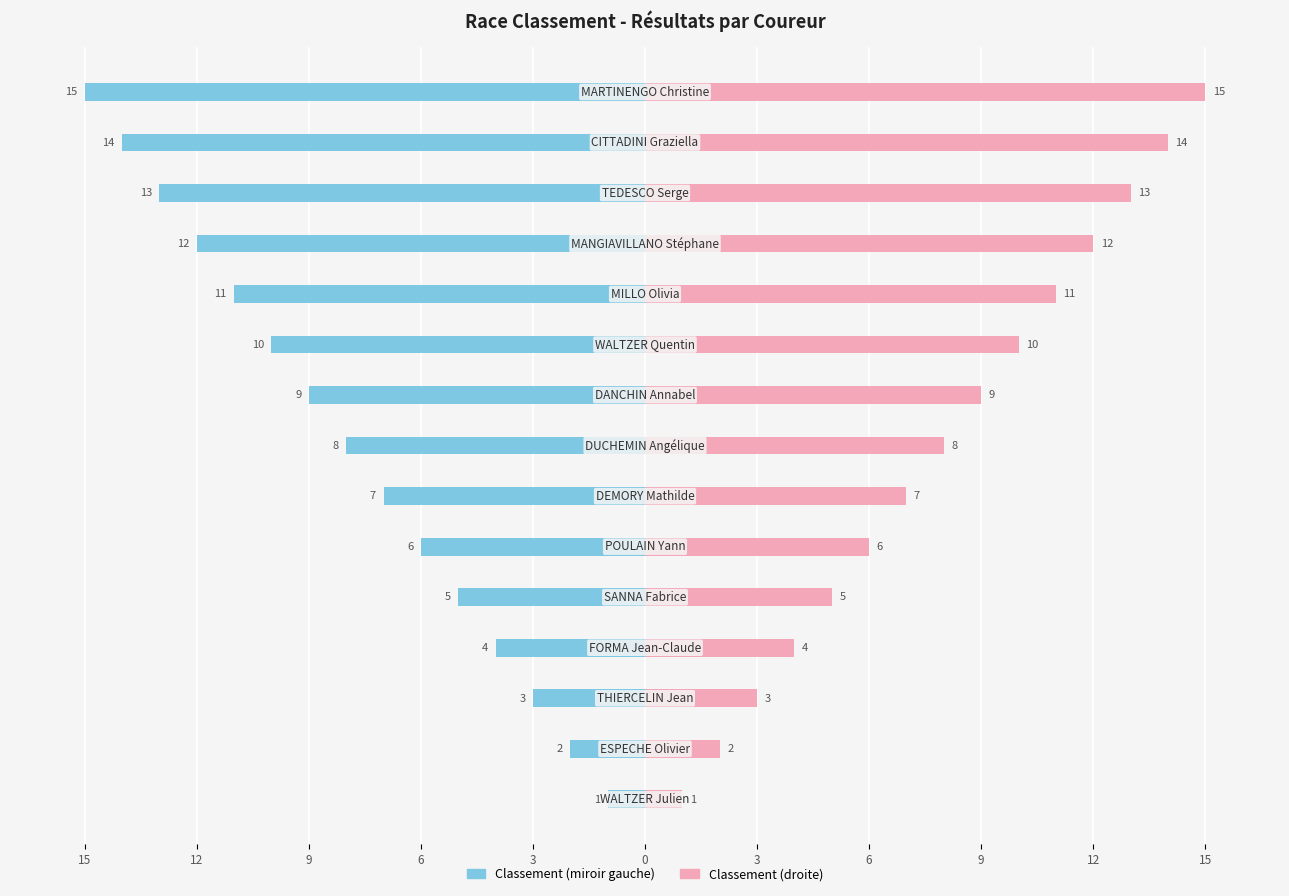

At 12, list the series in order from smallest to largest.

Classement (Left), Classement (Right)